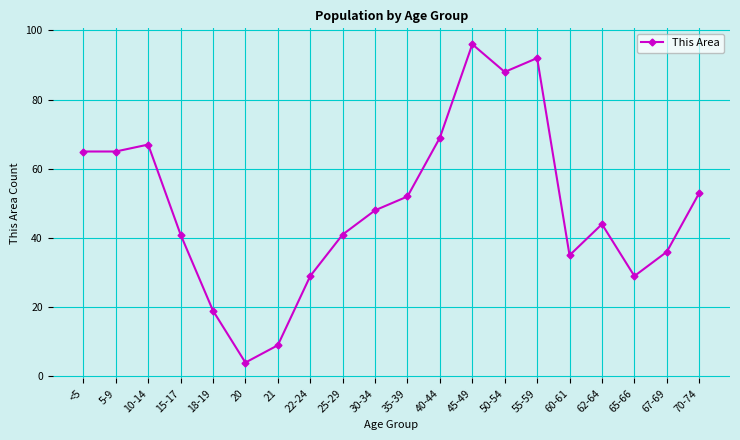

What position from the right is 45-49?

8